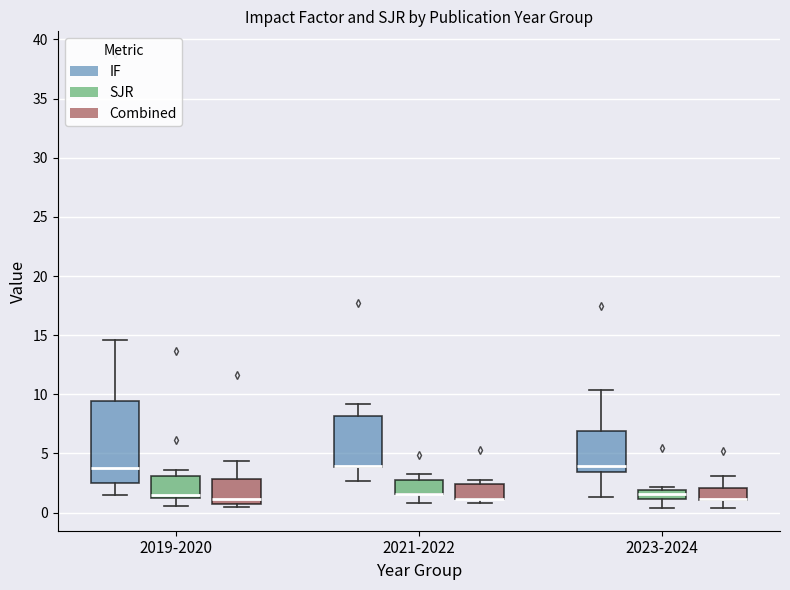

Reading left to right, read every box against the y-axis: the position of its median line, the range the box covers, and the ends of its whiskers. The values are not printed on the chart, so give them approximately, as read against the axis.

2019-2020 (IF): median 4.0, box 2.5 to 9.5, whiskers 1.5 to 14.5
2019-2020 (SJR): median 1.5, box 1.0 to 3.0, whiskers 0.5 to 3.5
2019-2020 (Combined): median 1.0, box 0.5 to 3.0, whiskers 0.5 (just below the box's lower edge) to 4.5
2021-2022 (IF): median 4.0 (drawn on the box's lower edge), box 4.0 to 8.0, whiskers 2.5 to 9.0
2021-2022 (SJR): median 1.5 (drawn on the box's lower edge), box 1.5 to 3.0, whiskers 1.0 to 3.5
2021-2022 (Combined): median 1.0 (drawn on the box's lower edge), box 1.0 to 2.5, whiskers 1.0 (just below the box's lower edge) to 3.0
2023-2024 (IF): median 4.0, box 3.5 to 7.0, whiskers 1.5 to 10.5
2023-2024 (SJR): median 1.5, box 1.0 to 2.0, whiskers 0.5 to 2.0 (just above the box's upper edge)
2023-2024 (Combined): median 1.0 (drawn on the box's lower edge), box 1.0 to 2.0, whiskers 0.5 to 3.0